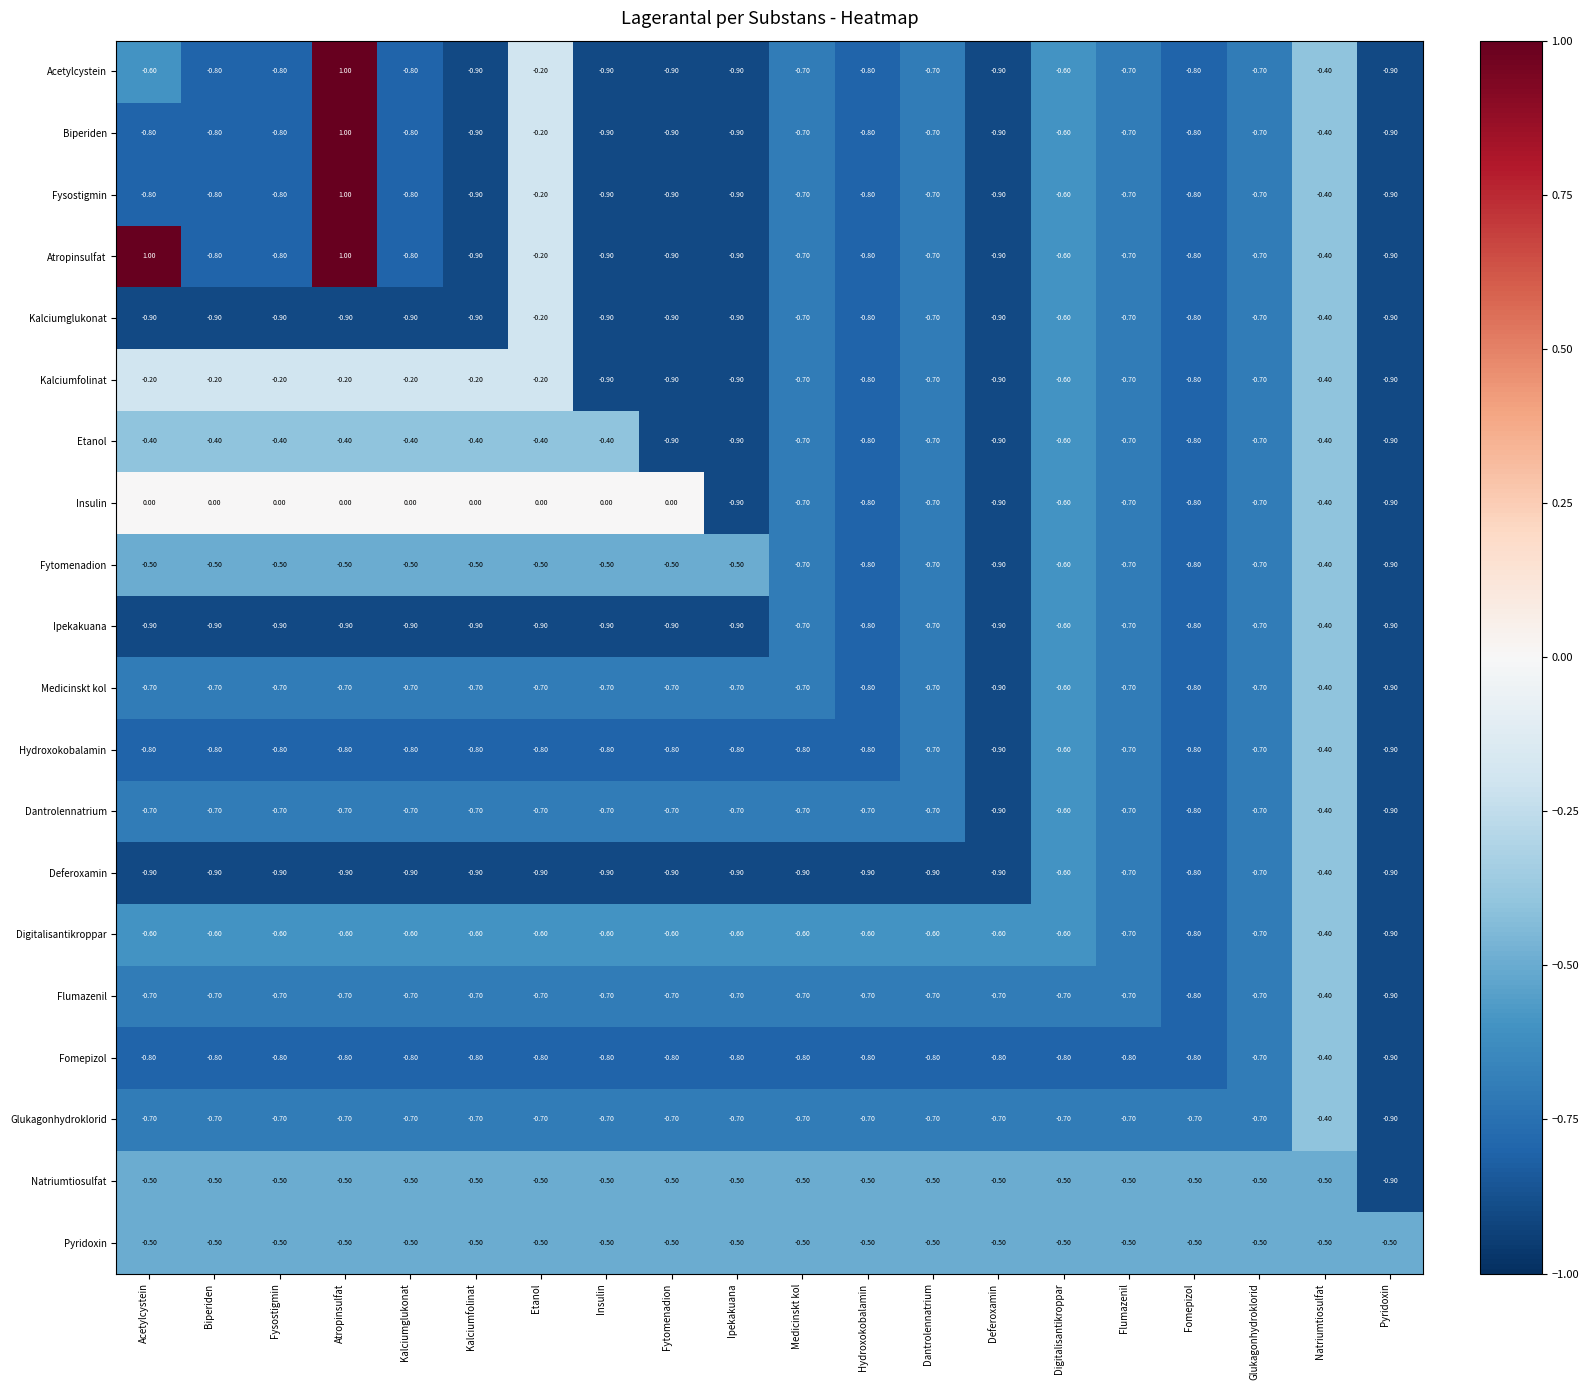

Count the number of data series in this chart.

20